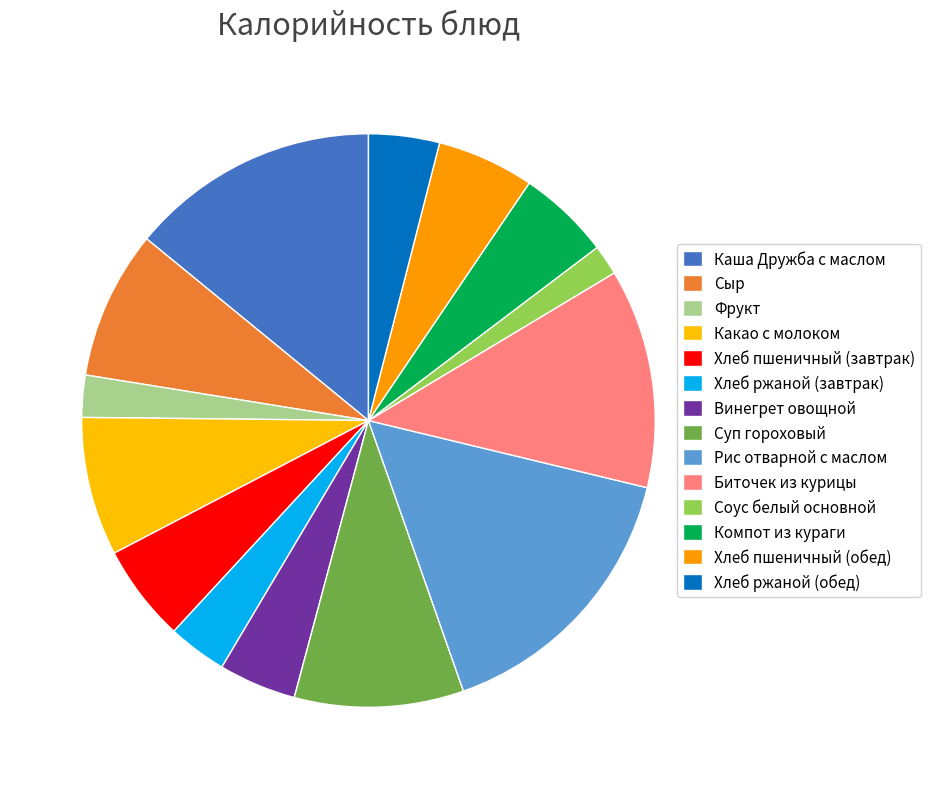

What percentage do Компот из кураги and Рис отварной с маслом together represent?

21.1%